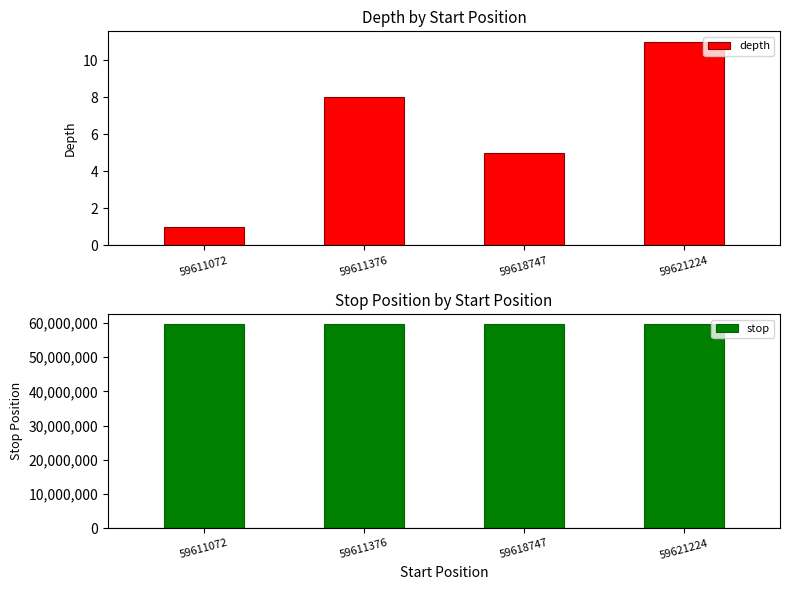

What are all the series names shown in the legend?

depth, stop